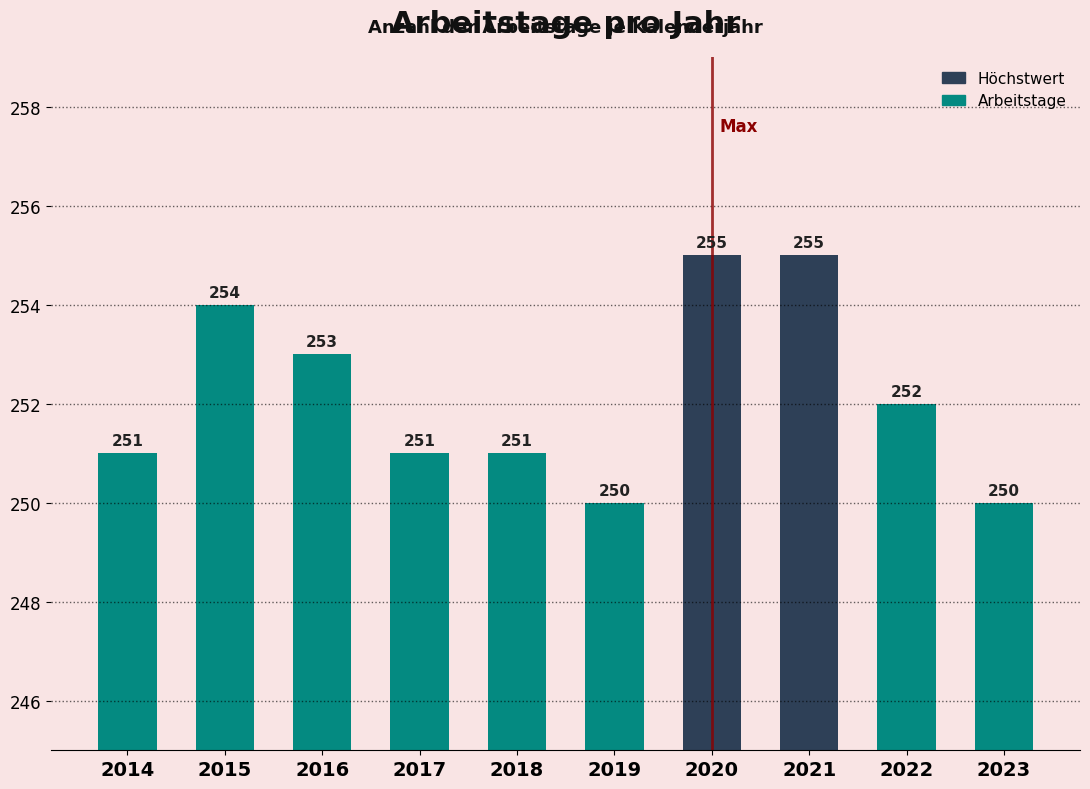

What is the difference between the maximum and minimum values?

5